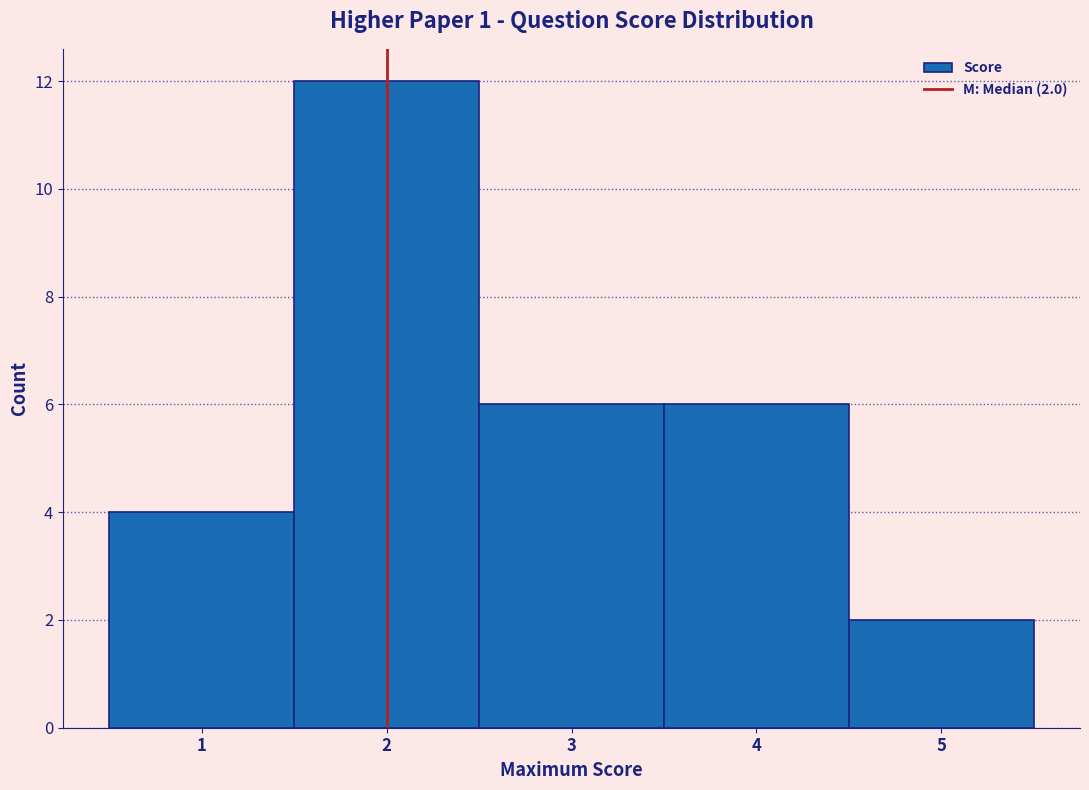

Over which range of the x-axis is the bar tallest?

1.5 to 2.5